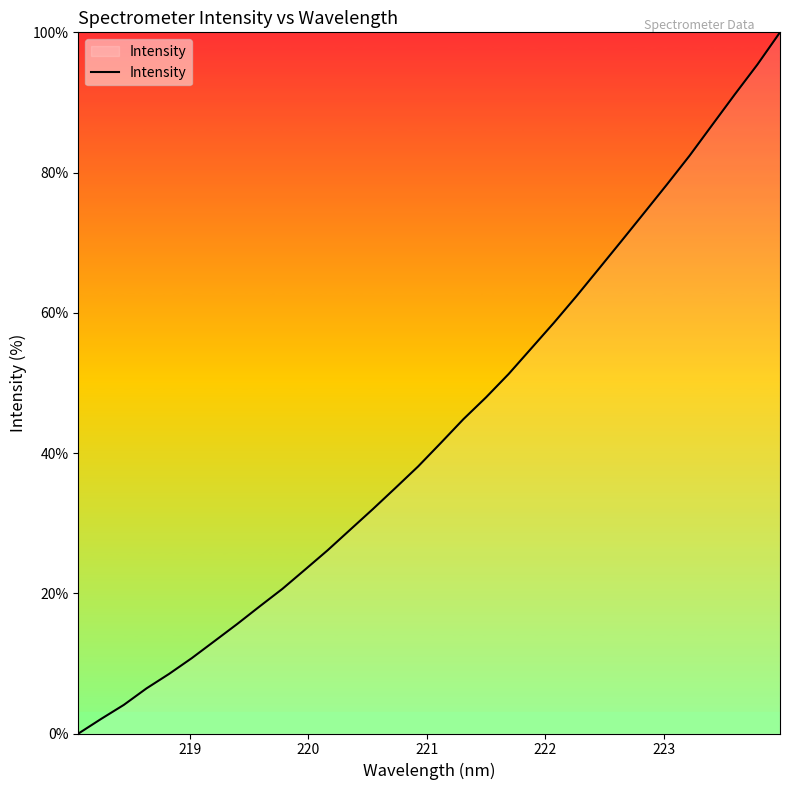

What is the greatest value displayed?

100.0